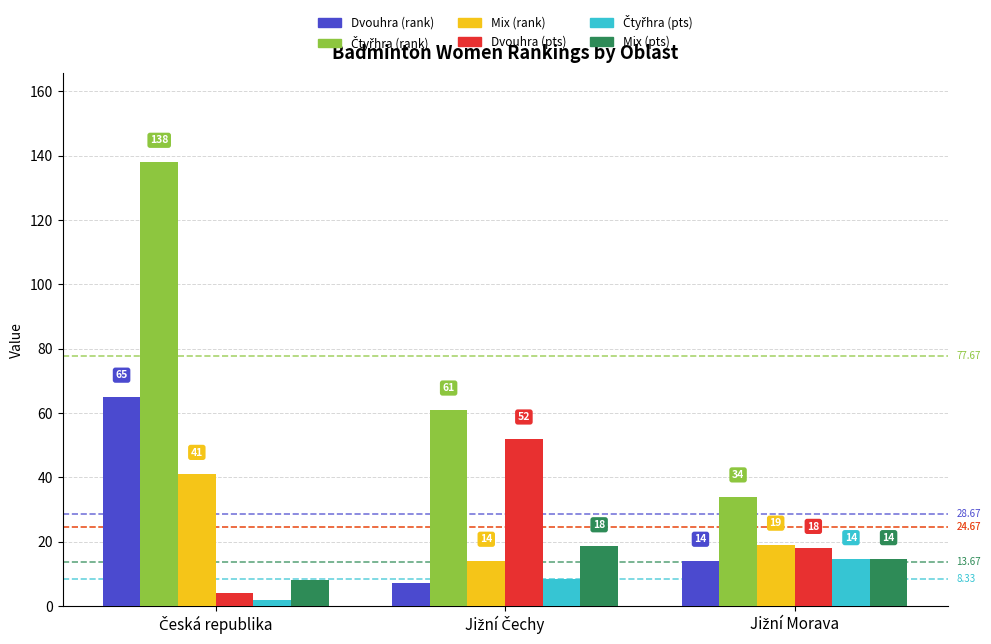

What is the average value of the Mix (rank) series?

24.7